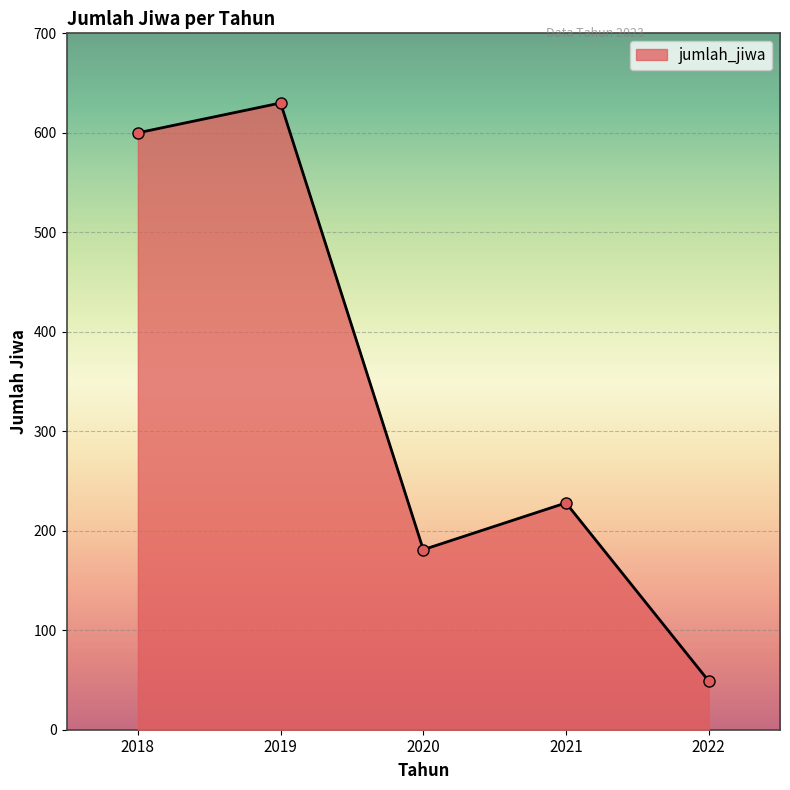

At which category does the data reach its first local peak?

2019